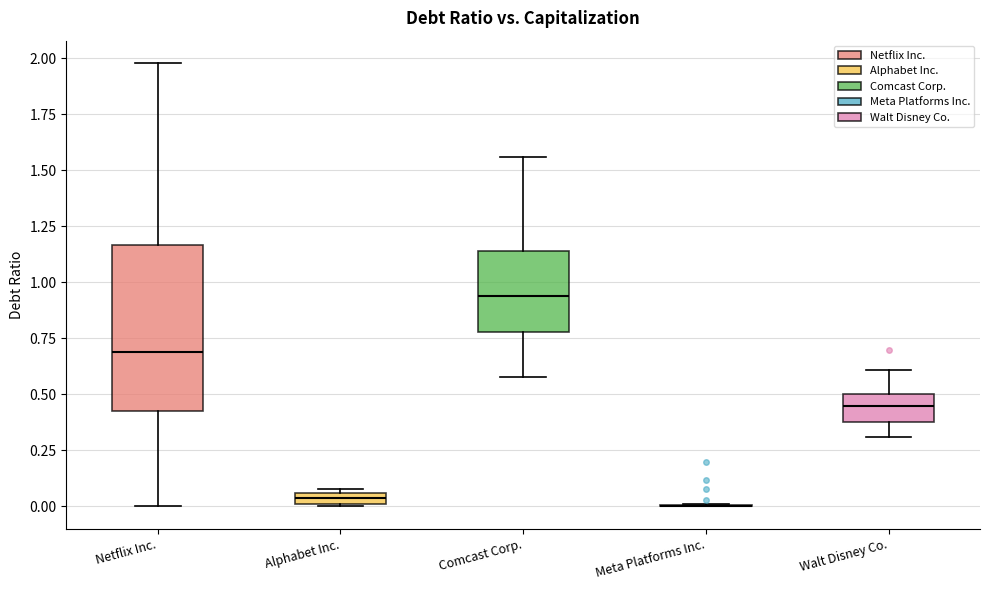

Where does the median line of the box for Netflix Inc. sit on the y-axis? The values are not printed on the chart, so give them approximately, as read against the axis.

0.70